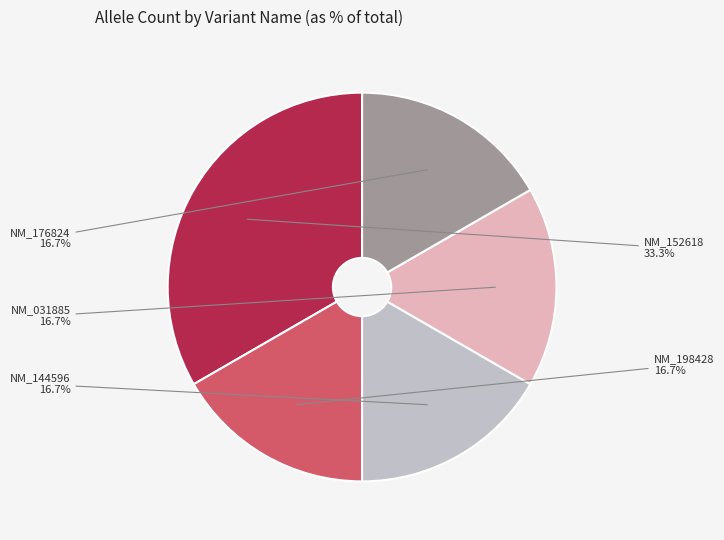

Approximately how many times larger is the value at NM_176824 compared to NM_152618?

0.5